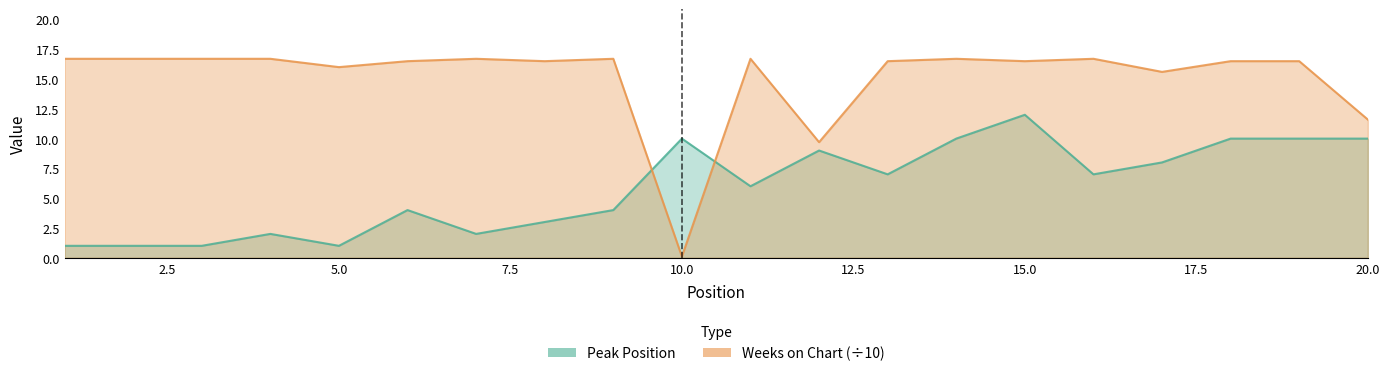

How many values in the Weeks on Chart series exceed 16?

15